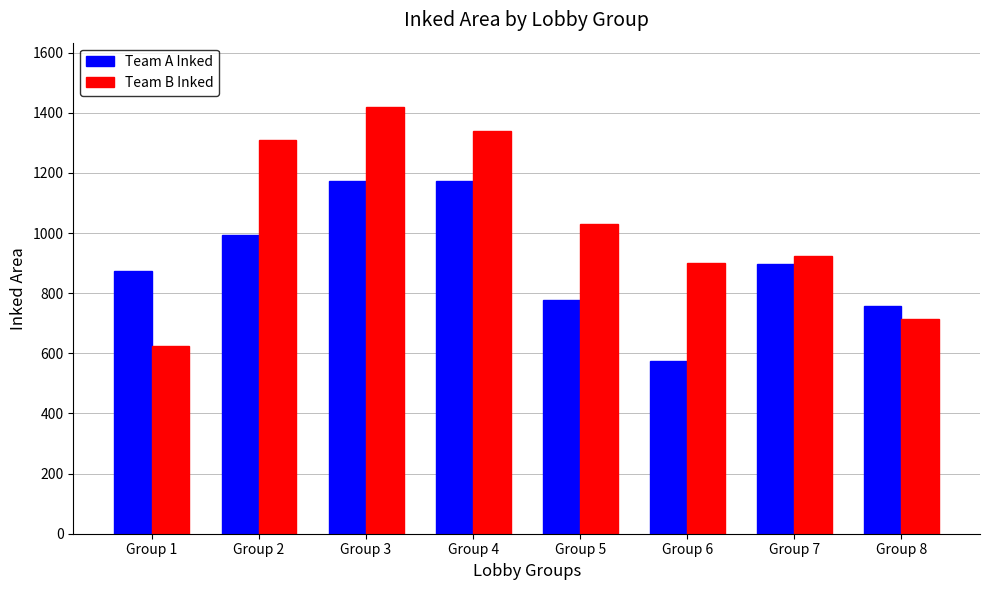

What is the sum of all Team B Inked values?

8261